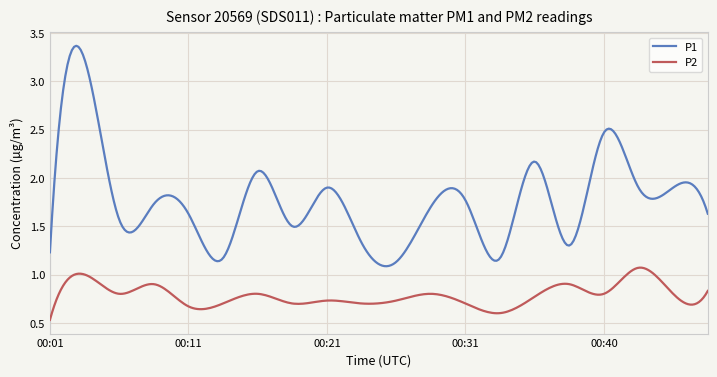

List the series in order of their overall mean, highest first.

P1, P2